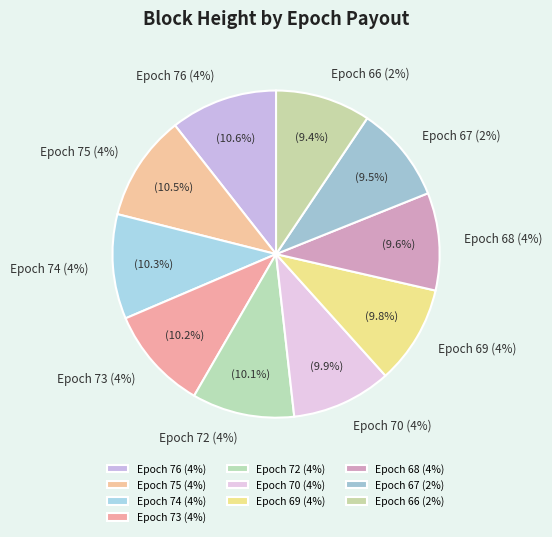

Does Piconbello epoch75 4%fee payout account for over 50% of the chart?

No